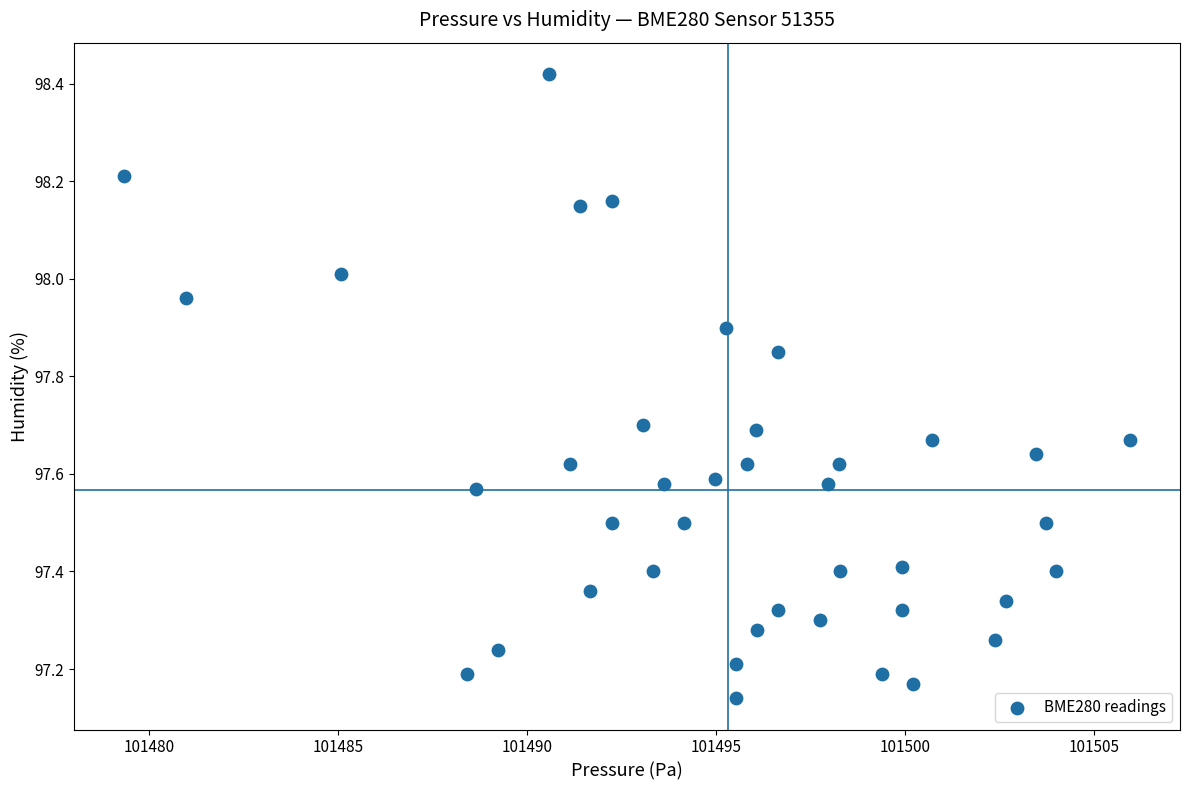

What is the range of Y values (max minus min)?

1.3